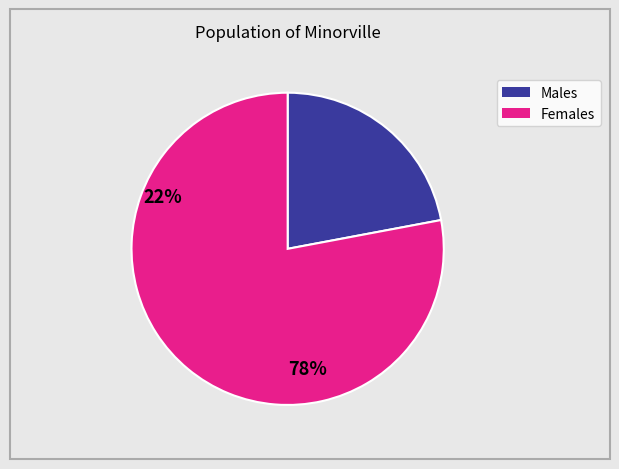

Is there any slice that represents more than half of the pie?

Yes